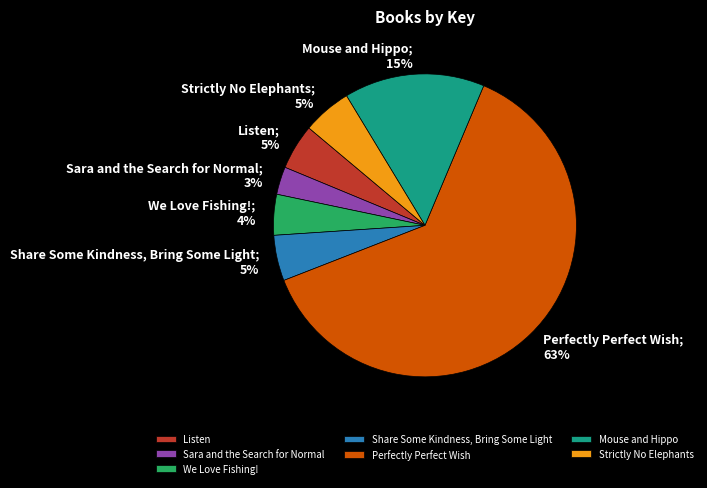

To the nearest percent, what is the average slice percentage?

14%